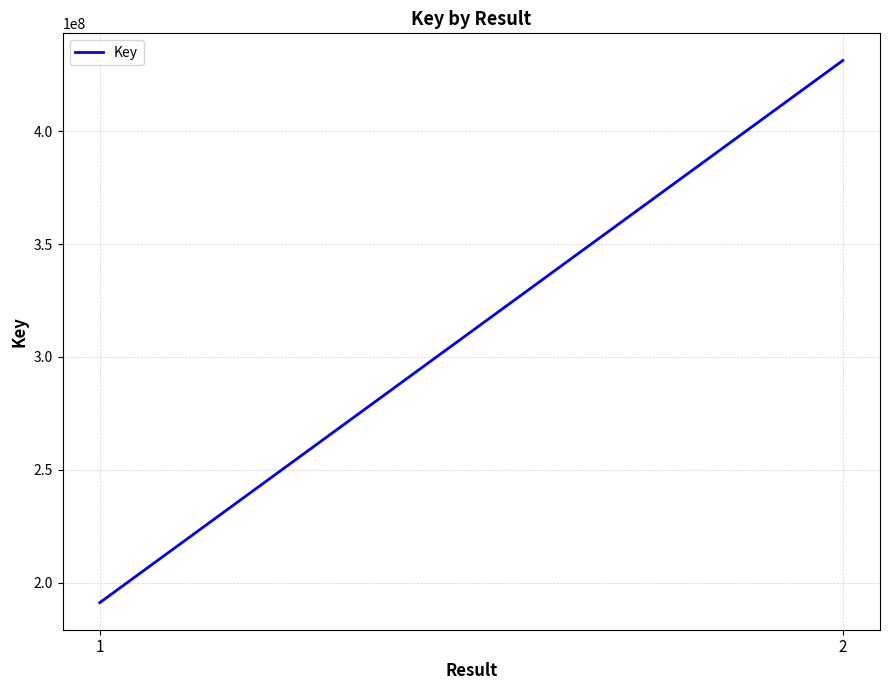

What is the difference between the maximum and minimum values?

240067363